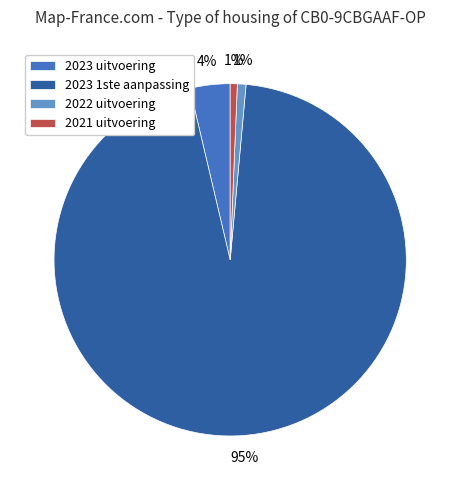

Which has a higher value, 2021 uitvoering or 2023 1ste aanpassing?

2023 1ste aanpassing